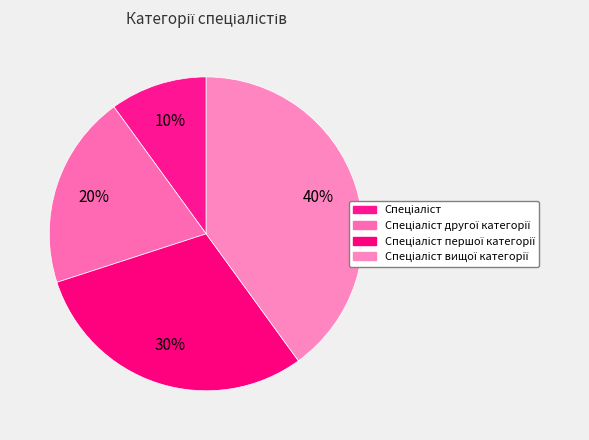

Which slice is the largest?

Спеціаліст вищої категорії